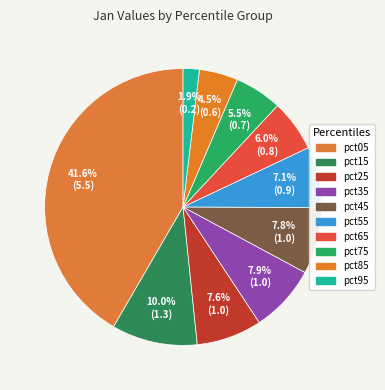

Does pct75 account for over 50% of the chart?

No